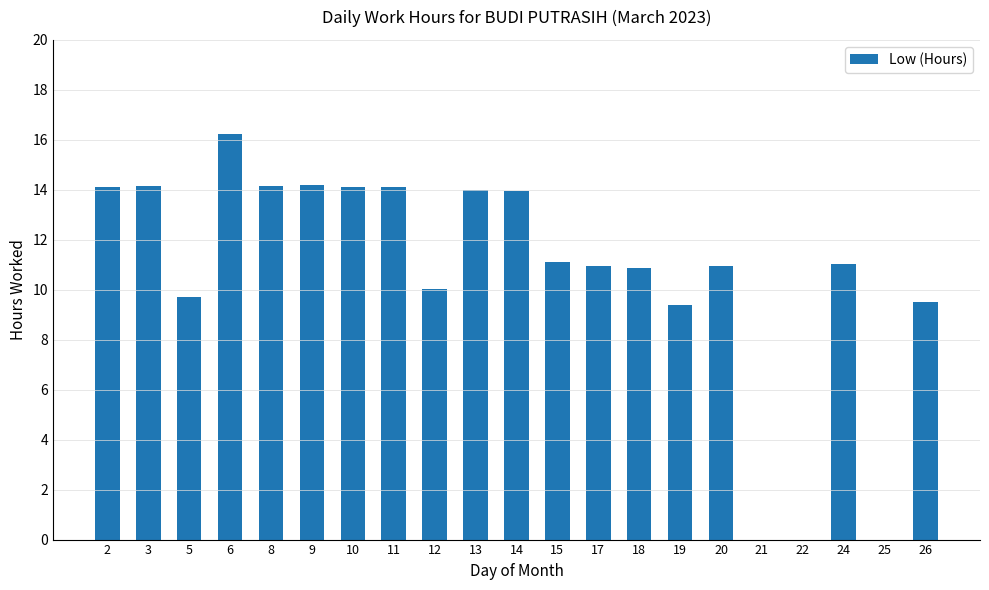

What is the sum of the values at 18 and 9?

25.1